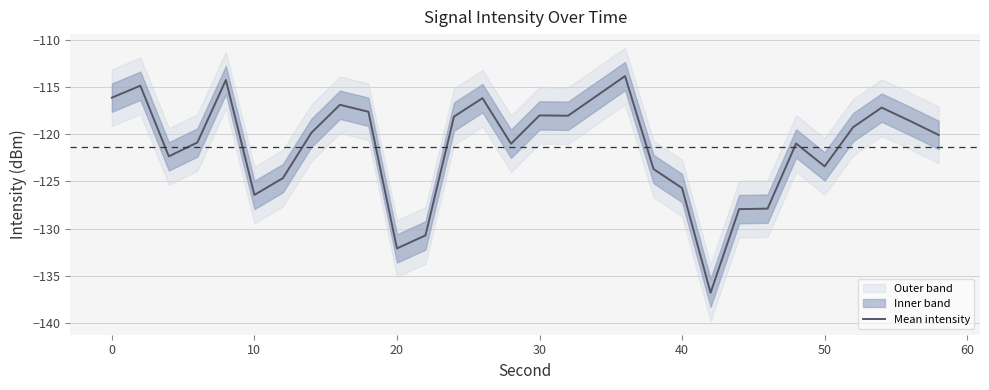

Which has a higher value, 24 or 23?

24